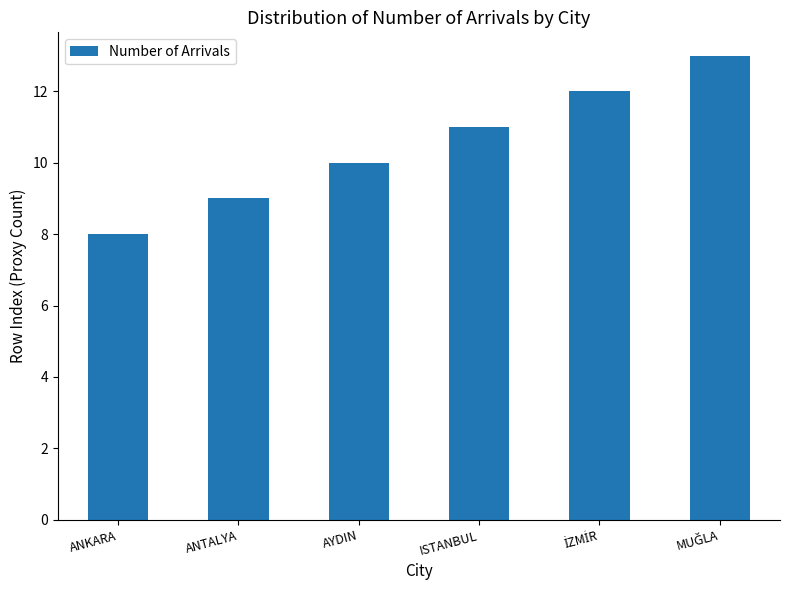

Which category has the lowest value across all series?

ANKARA